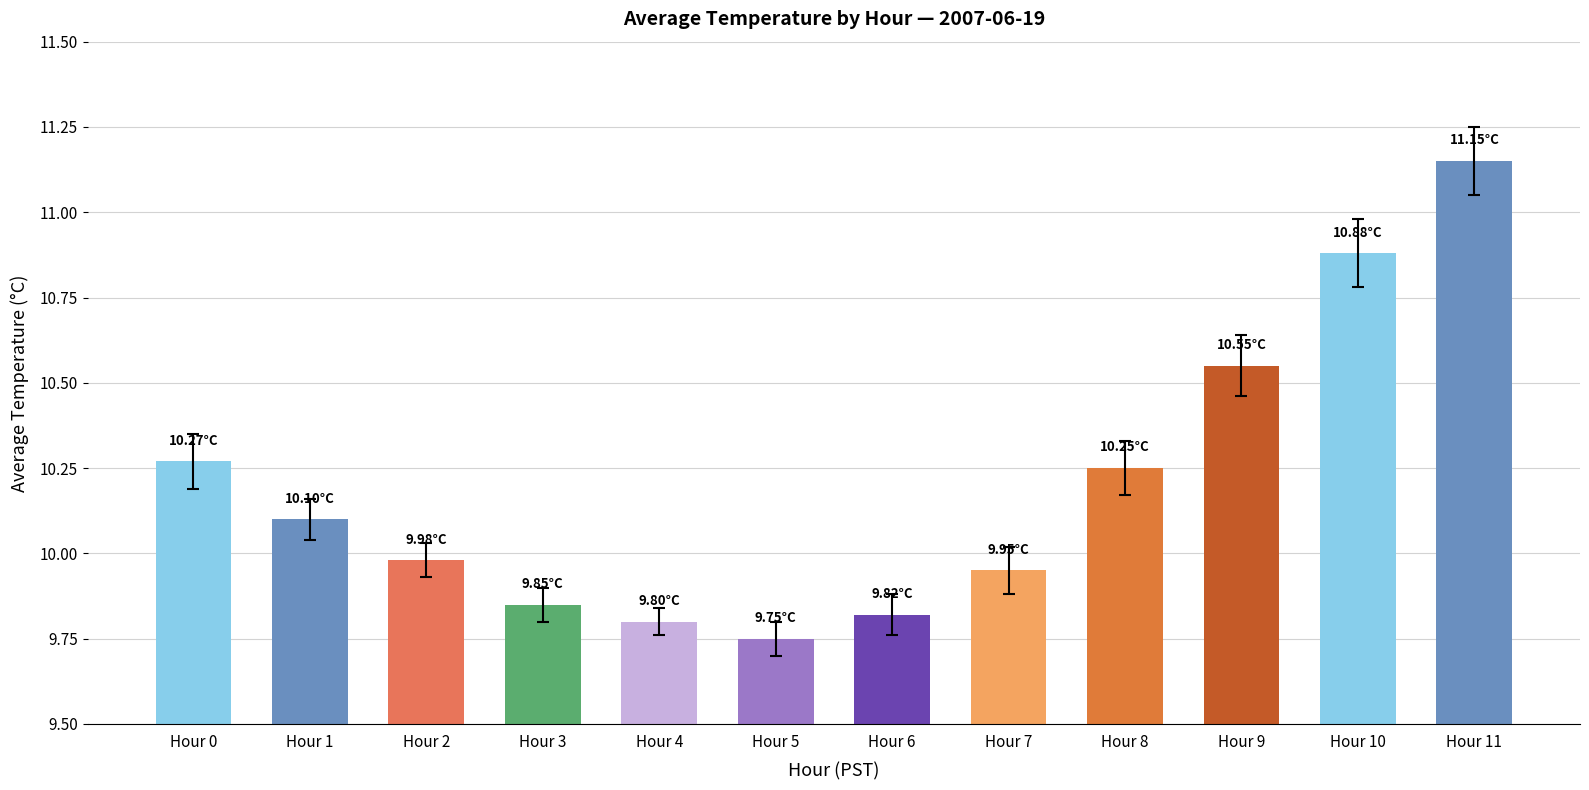

The value at Hour 6 is 4.2. True or false?

False